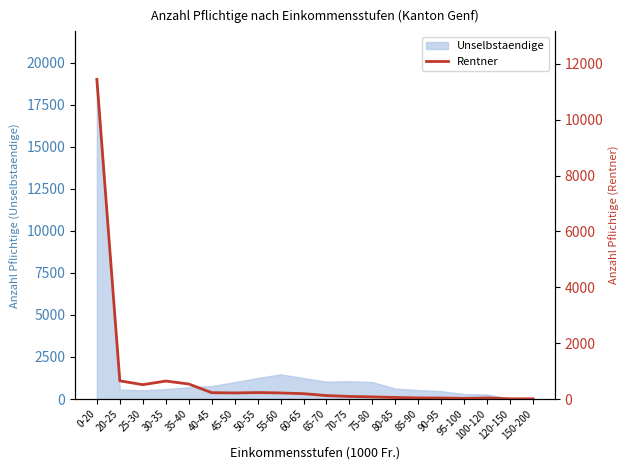

What is the highest value of the Unselbstaendige series?

19012